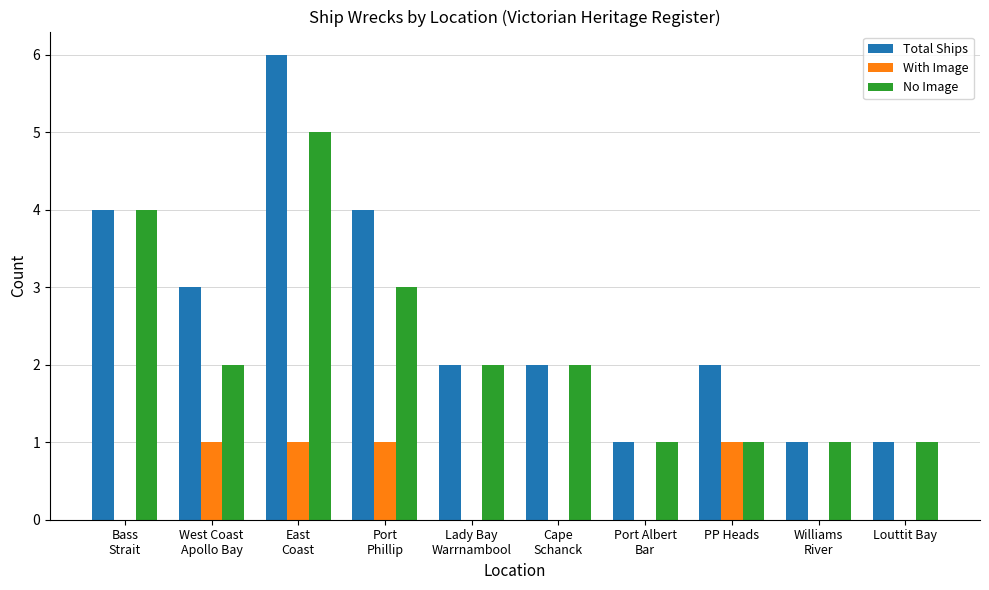

True or false: No Image has a value of 1 at Lady Bay
Warrnambool.

False